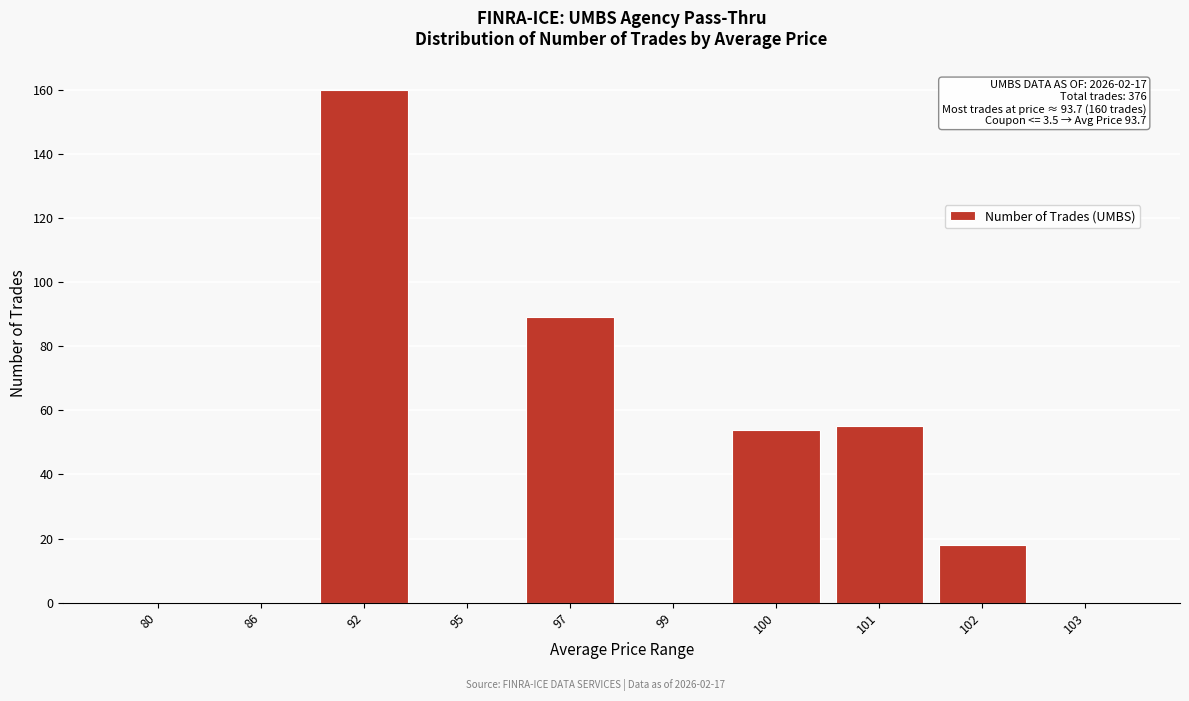

Reading left to right, what are all the values shown in this chart?

80=0	86=0	92=160	95=0	97=89	99=0	100=54	101=55	102=18	103=0